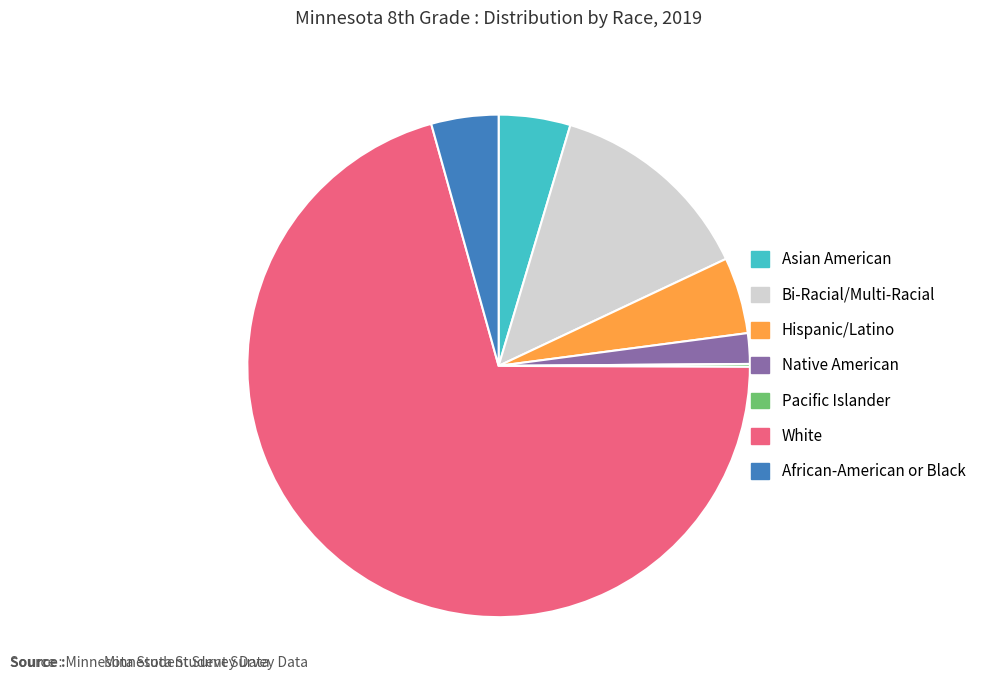

Approximately how many times larger is the value at Bi-Racial/Multi-Racial compared to Native American?

6.8